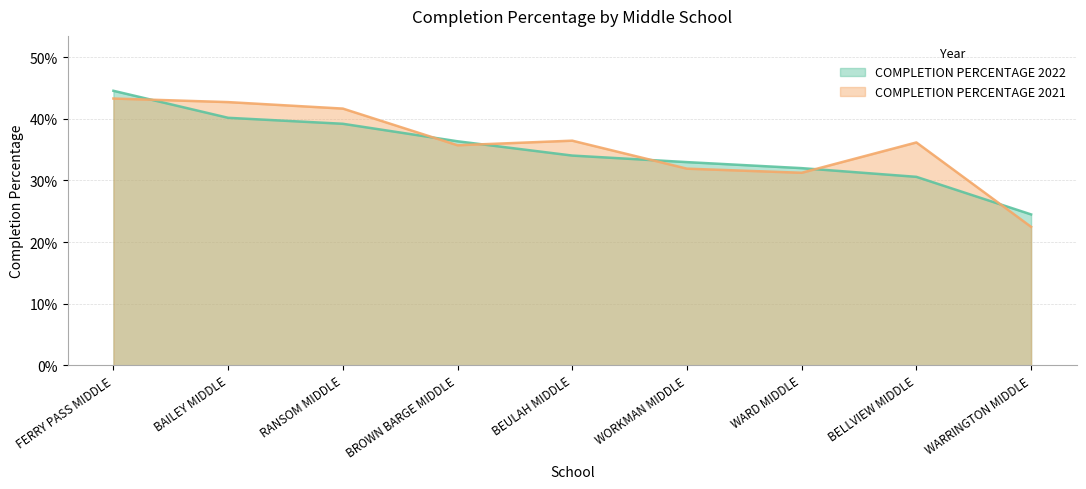

The COMPLETION PERCENTAGE 2022 series shows 0.1 at WARRINGTON MIDDLE. True or false?

False